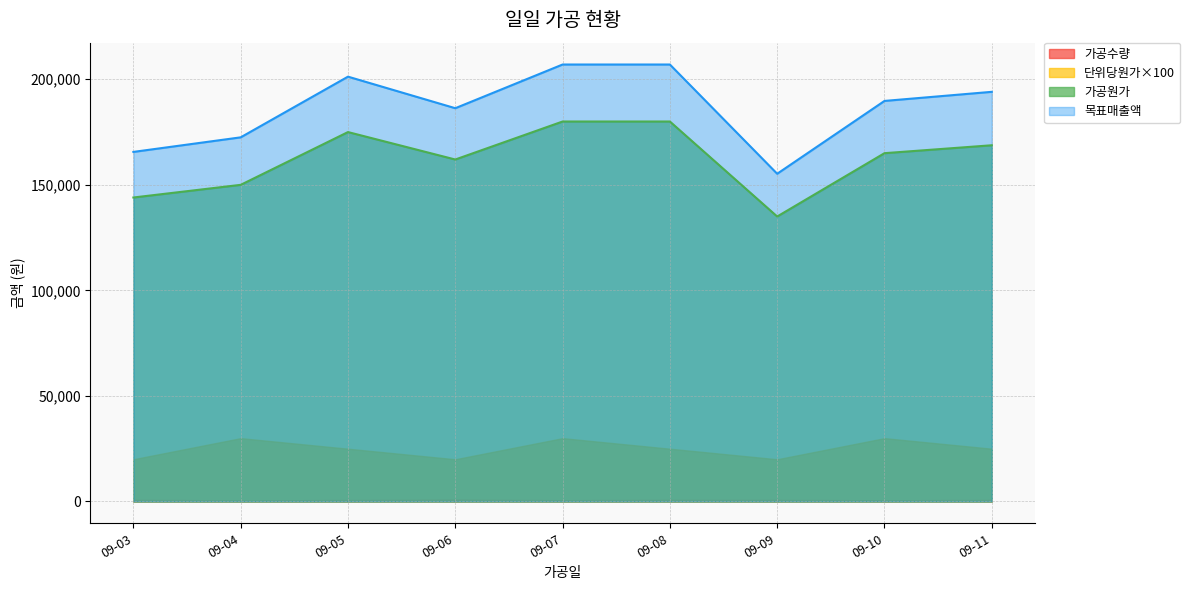

Where is 가공원가 nearest to the value 157500?

09-06